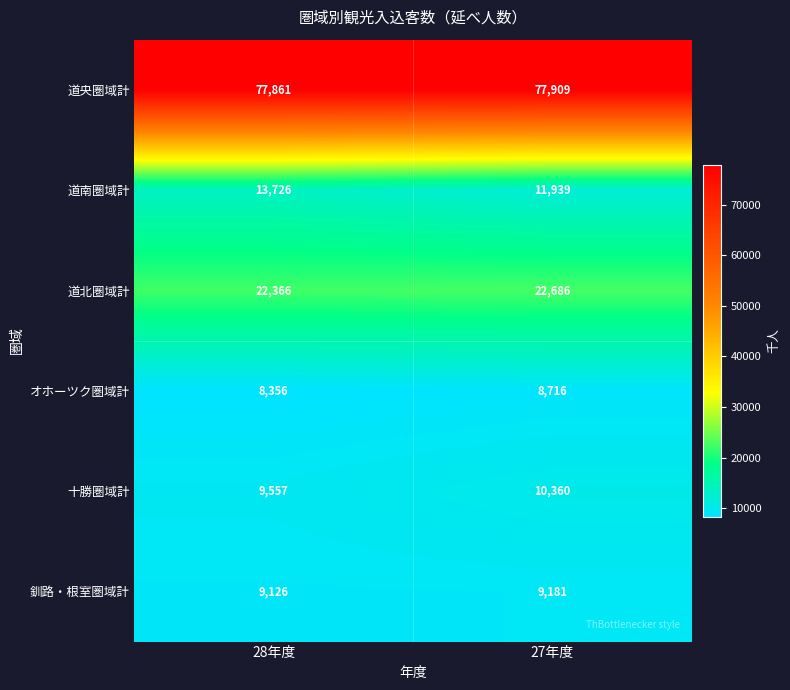

What is the difference between the highest and lowest values at 28年度?

69505